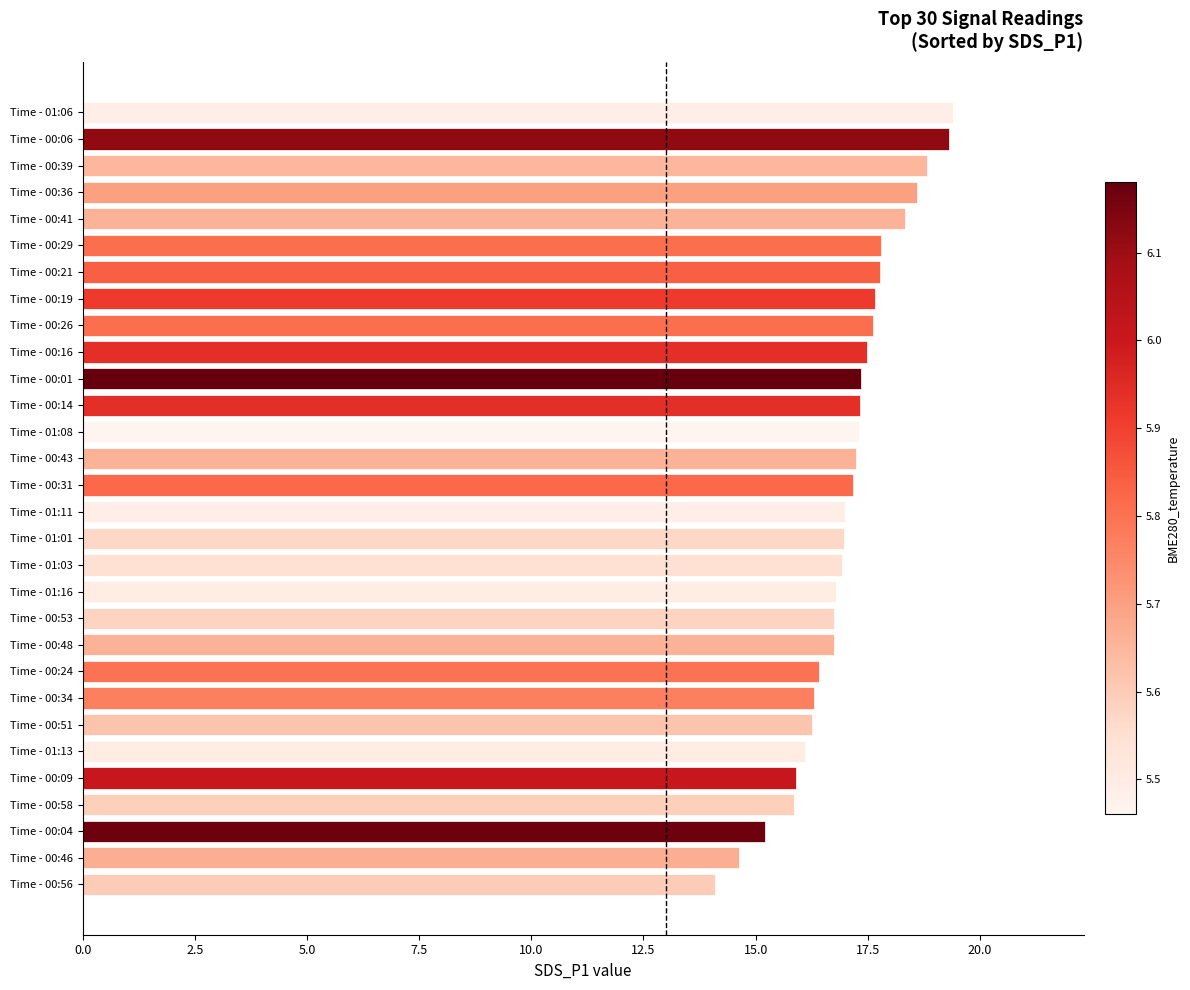

Are the bars horizontal?

Yes